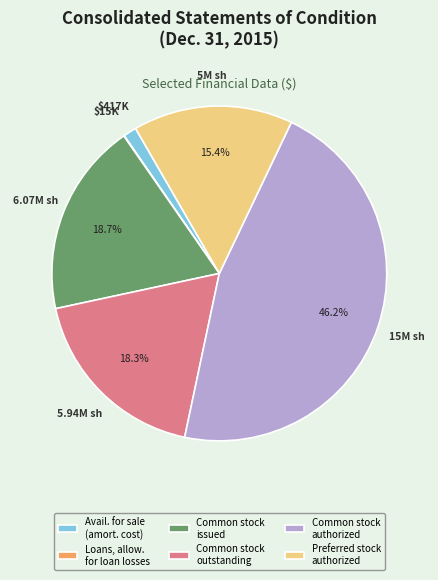

Which slice is the largest?

Common stock authorized